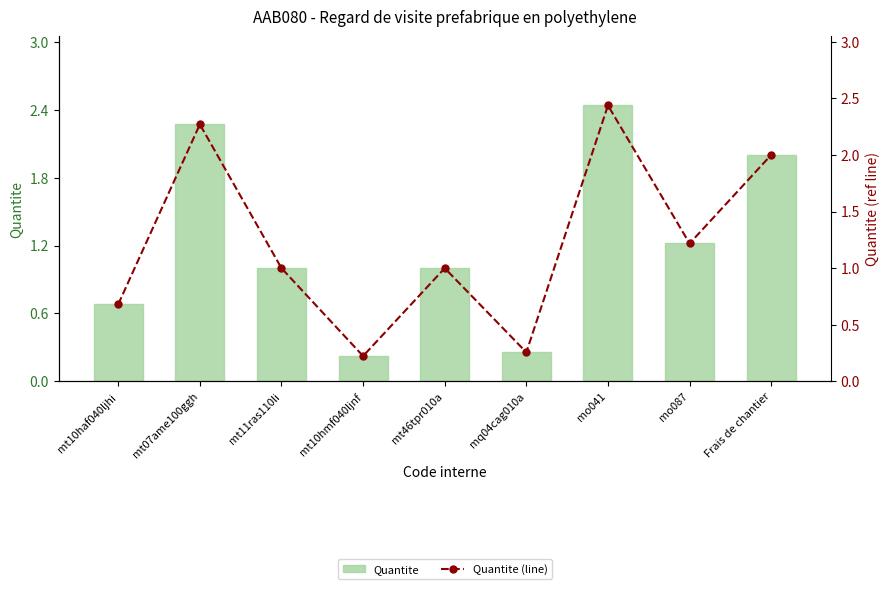

Reading left to right, extract all data points from this chart.

Quantite: mt10haf040ljhi=0.7	mt07ame100ggh=2.3	mt11ras110li=1.0	mt10hmf040ljnf=0.2	mt46tpr010a=1.0	mq04cag010a=0.3	mo041=2.4	mo087=1.2	Frais de chantier=2.0
Quantite (line): mt10haf040ljhi=0.7	mt07ame100ggh=2.3	mt11ras110li=1.0	mt10hmf040ljnf=0.2	mt46tpr010a=1.0	mq04cag010a=0.3	mo041=2.4	mo087=1.2	Frais de chantier=2.0